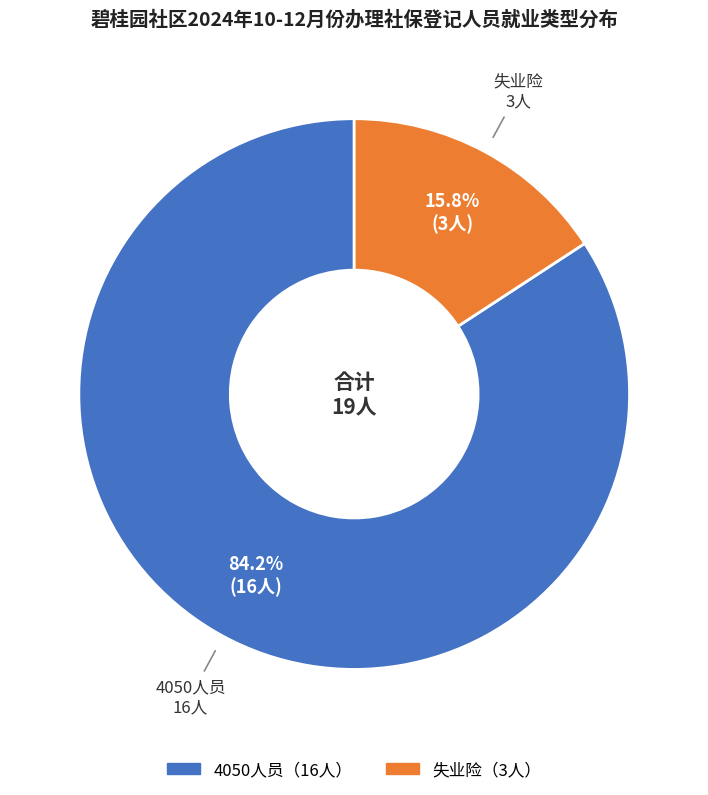

Is there a majority slice in this chart?

Yes